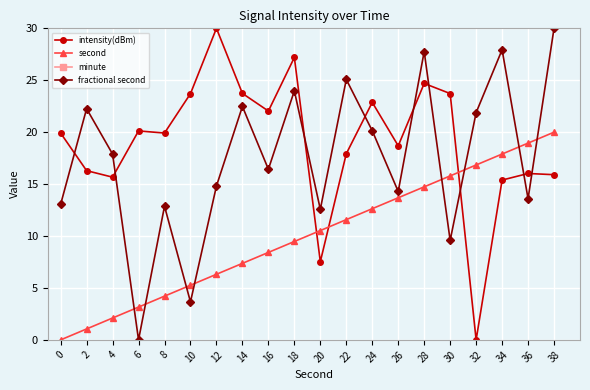

True or false: minute and fractional second cross at least once.

False